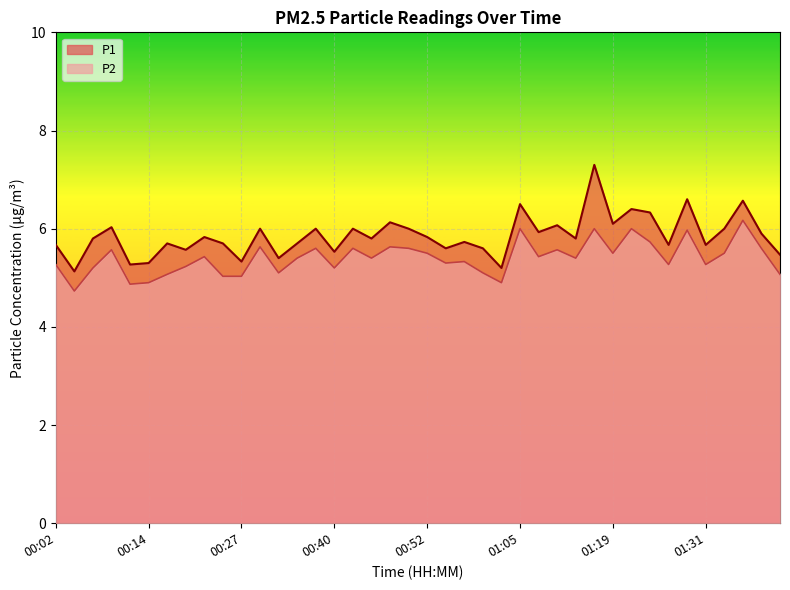

The value of P2 at 00:40 is 8.0. True or false?

False